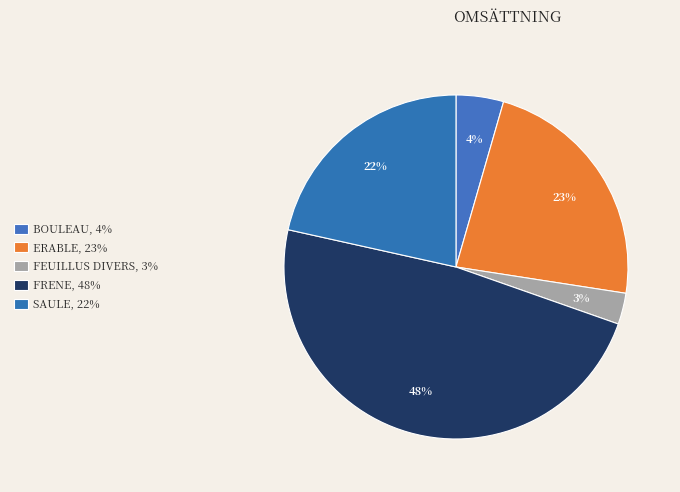

Is FEUILLUS DIVERS the majority of the pie?

No